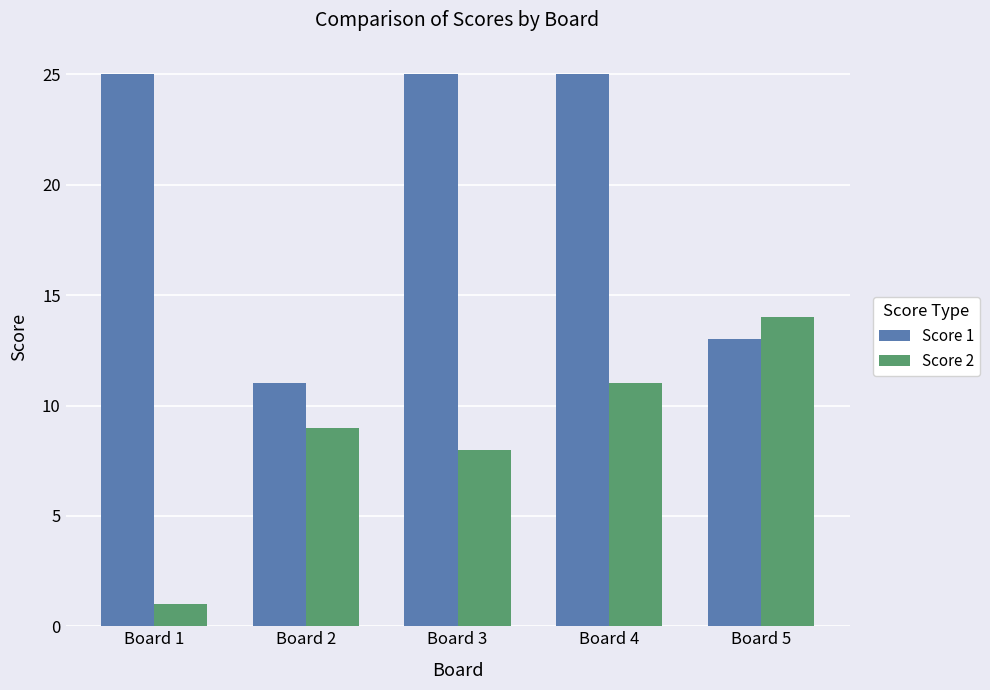

What value does the Score 2 series have at Board 3?

8